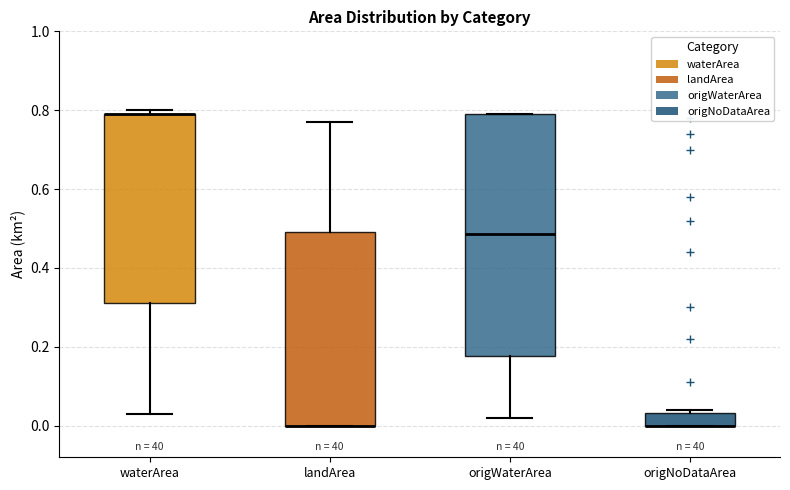

Where does the lower whisker of the box for waterArea end on the y-axis? The values are not printed on the chart, so give them approximately, as read against the axis.

0.04